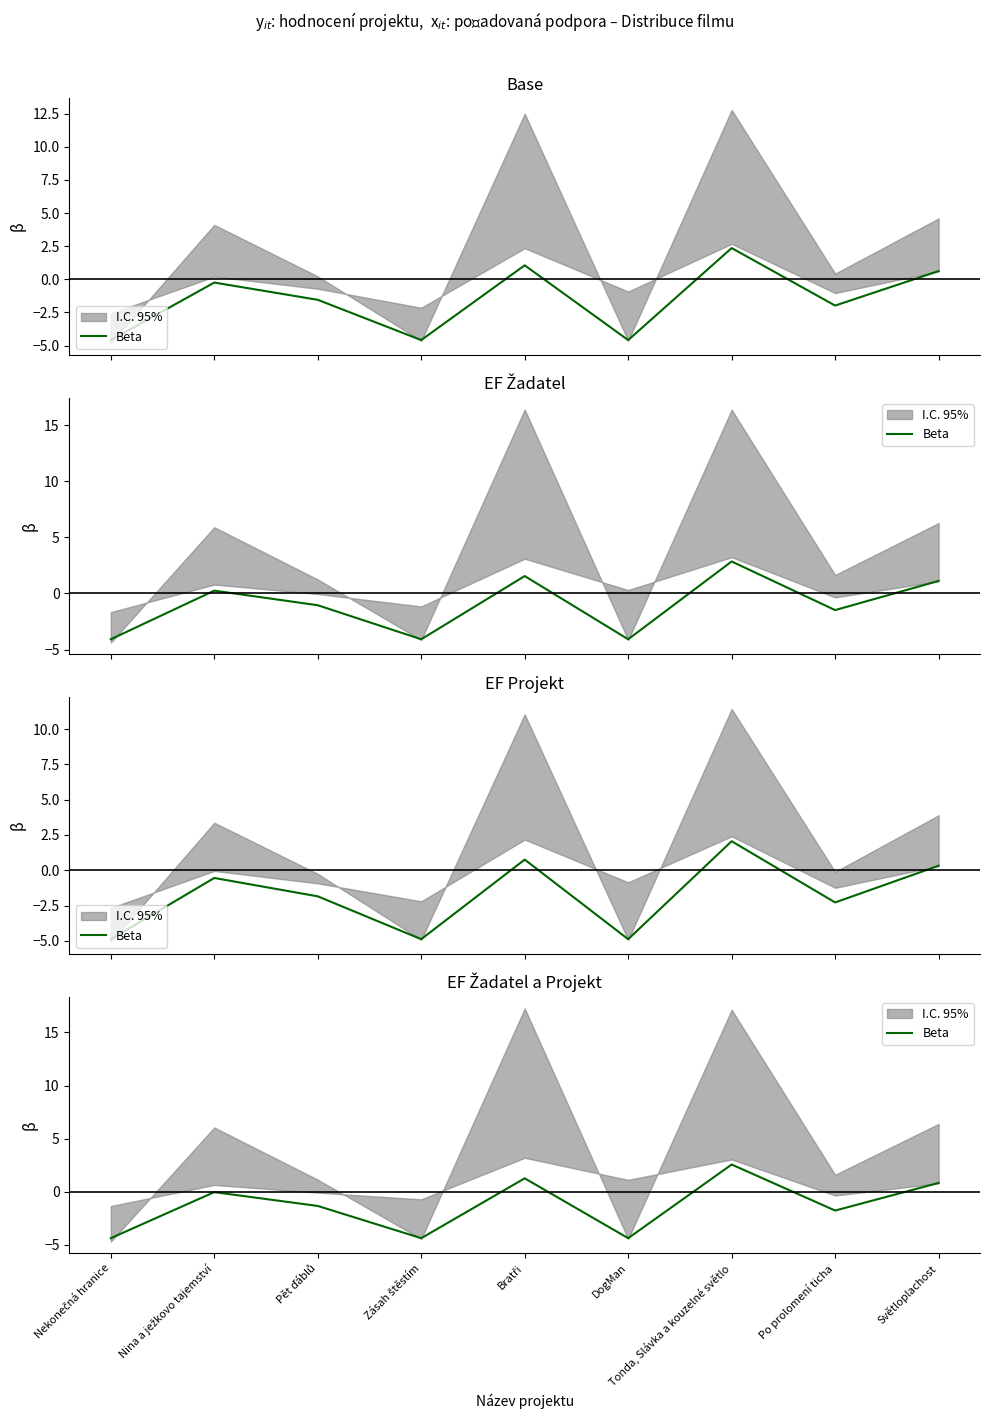

At which label does the data first exceed -1?

Nina a ježkovo tajemství